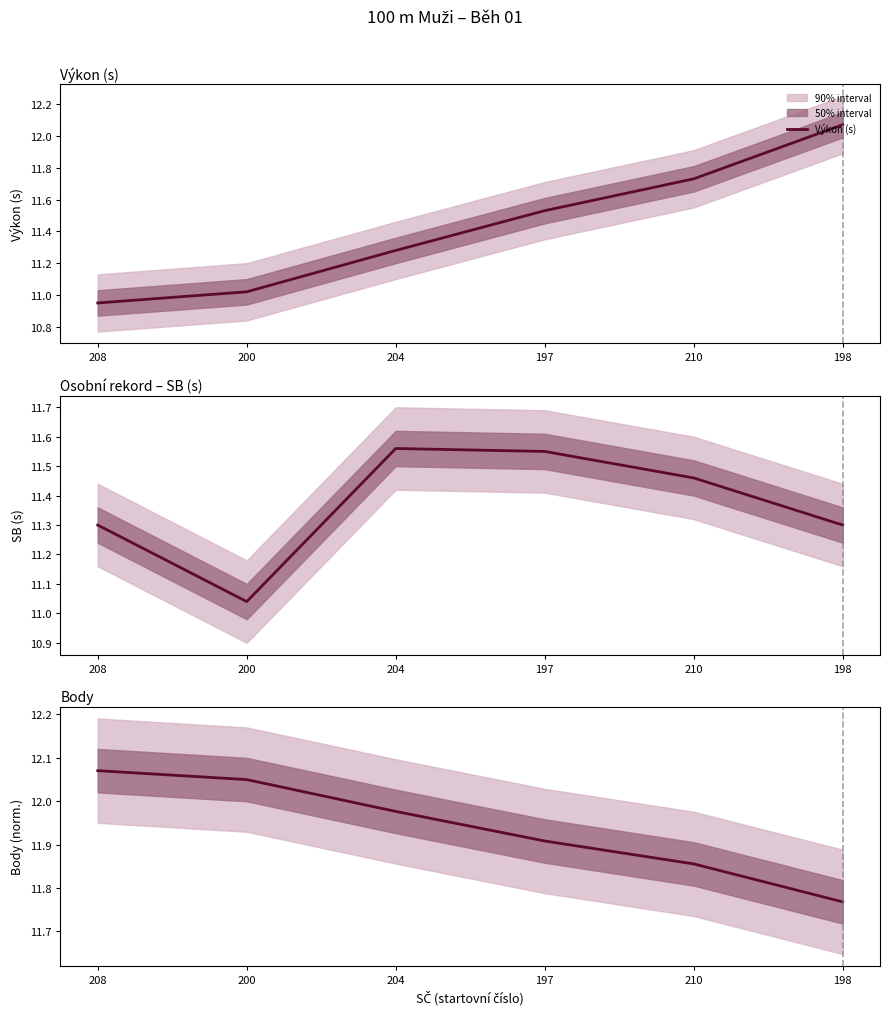

The Osobní rekord – SB (s) series shows 18.1 at 204. True or false?

False